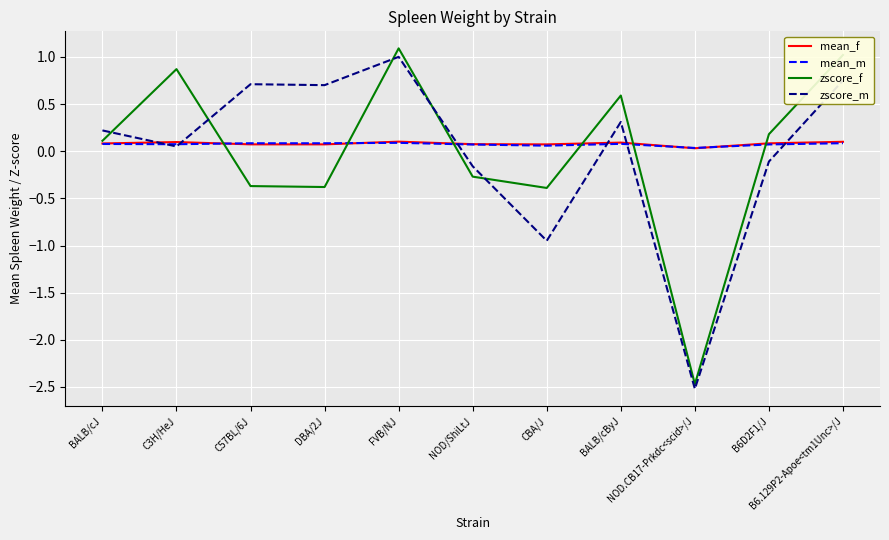

What is the difference between the zscore_f values at CBA/J and BALB/cByJ?

1.0